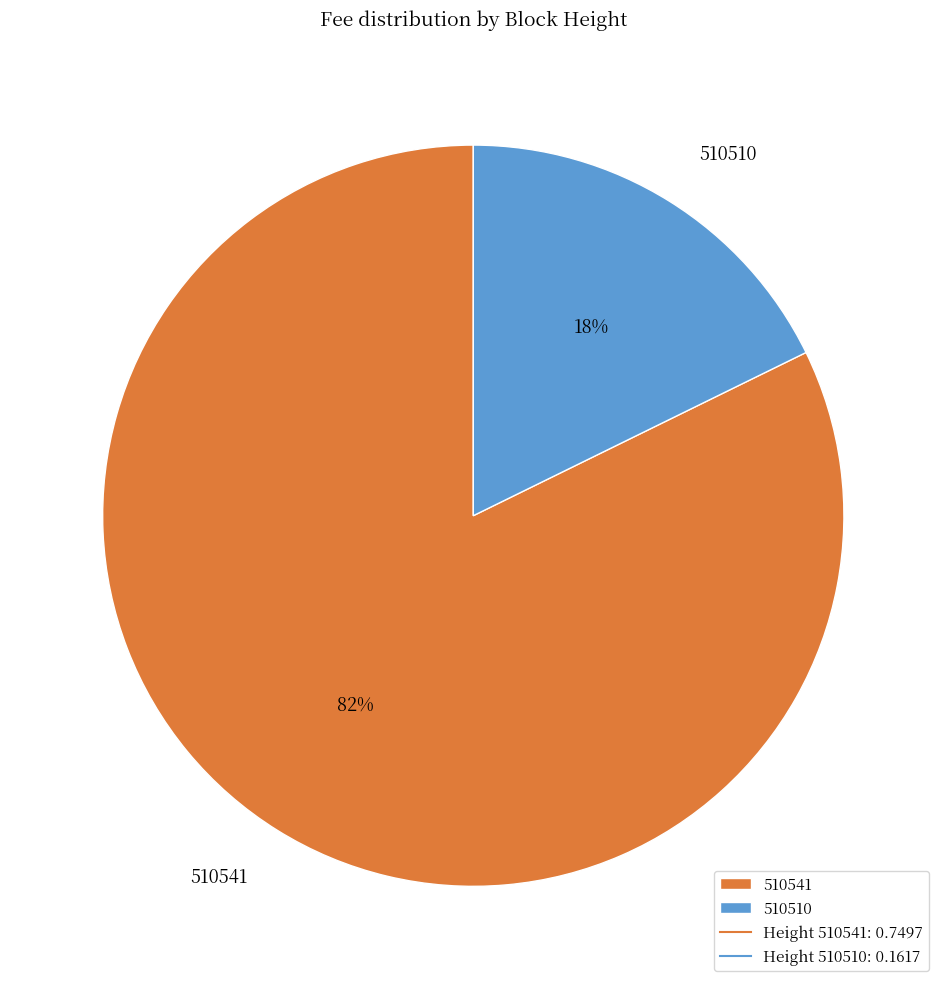

To the nearest percent, what is the average slice percentage?

50%